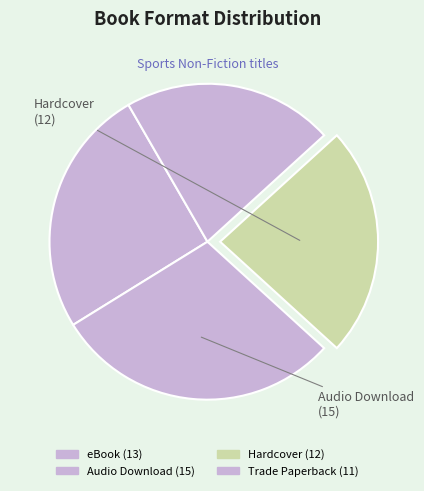

Approximately how many times larger is the value at Trade Paperback compared to Audio Download?

0.7